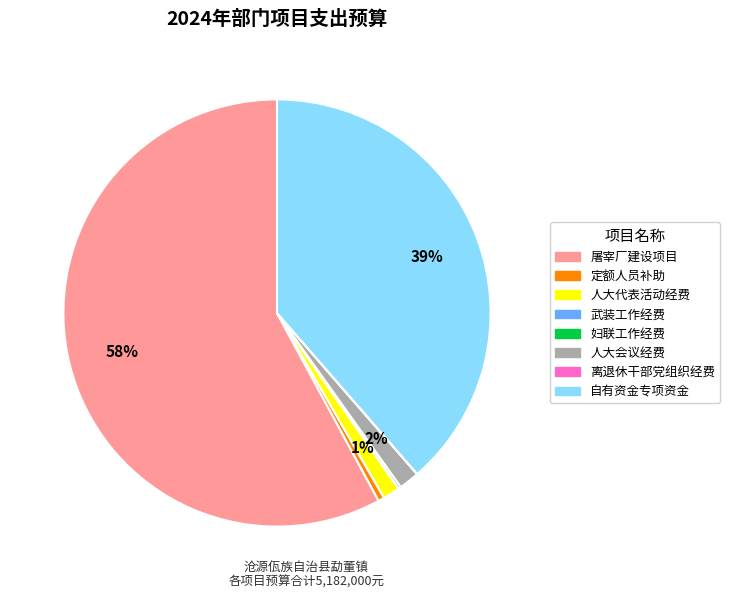

Which has a higher value, 人大会议经费 or 屠宰厂建设项目?

屠宰厂建设项目